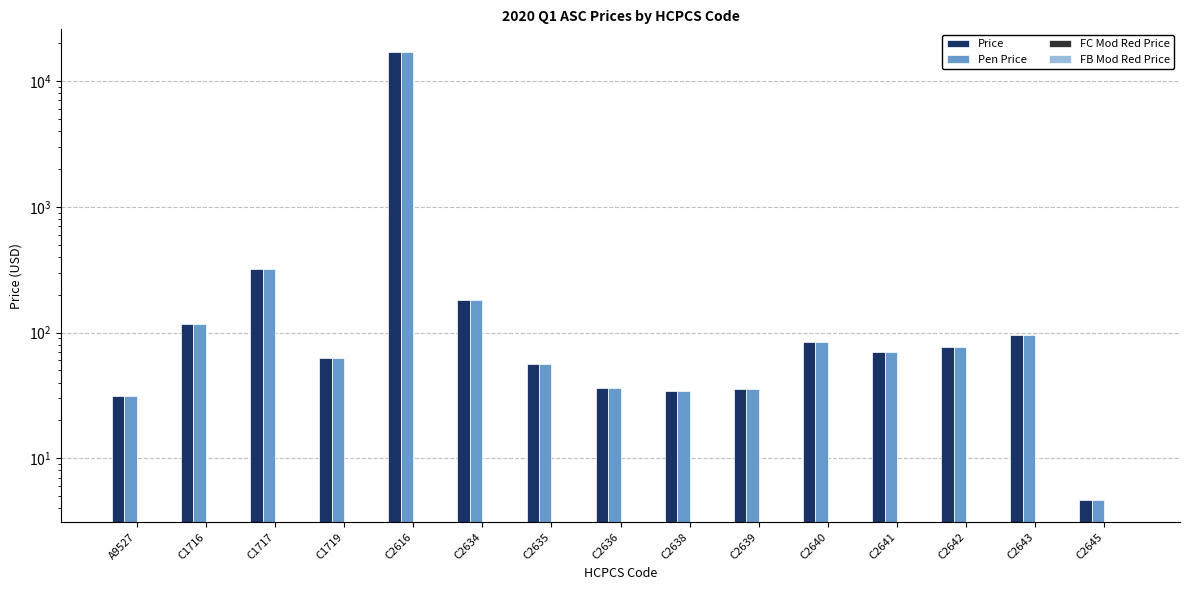

Count the number of categories in the chart.

15